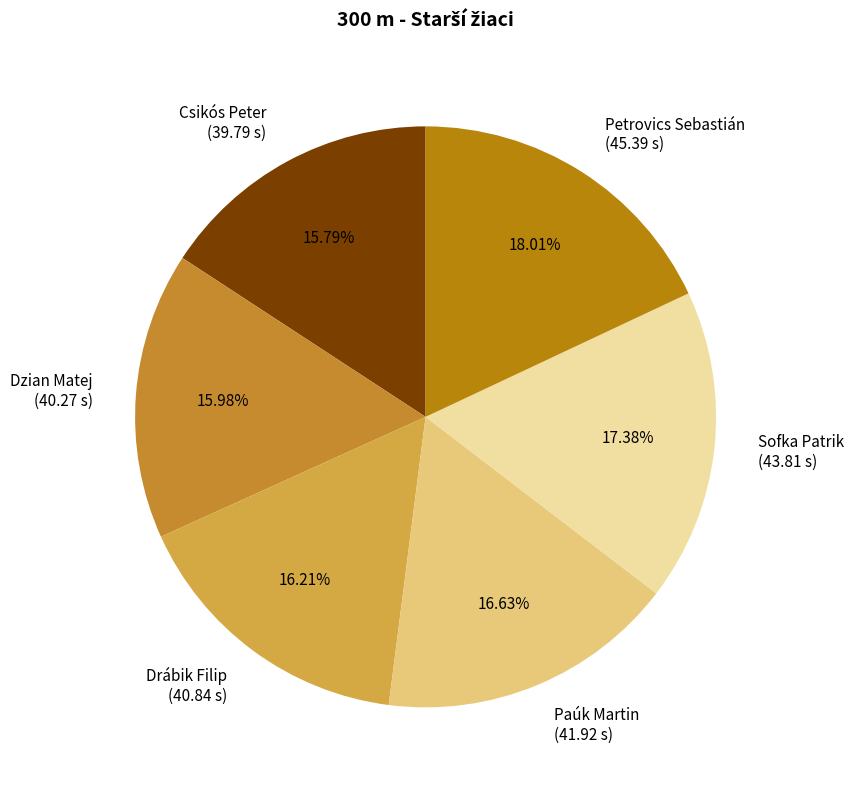

Does Dzian Matej account for over 50% of the chart?

No